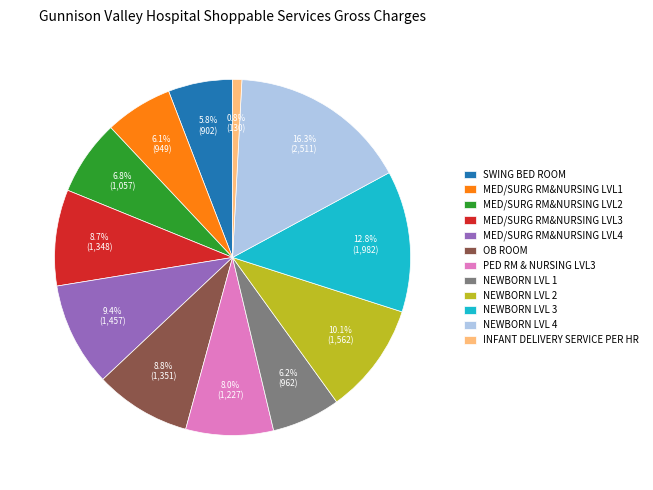

Which category has the smallest portion of the pie?

INFANT DELIVERY SERVICE PER HR